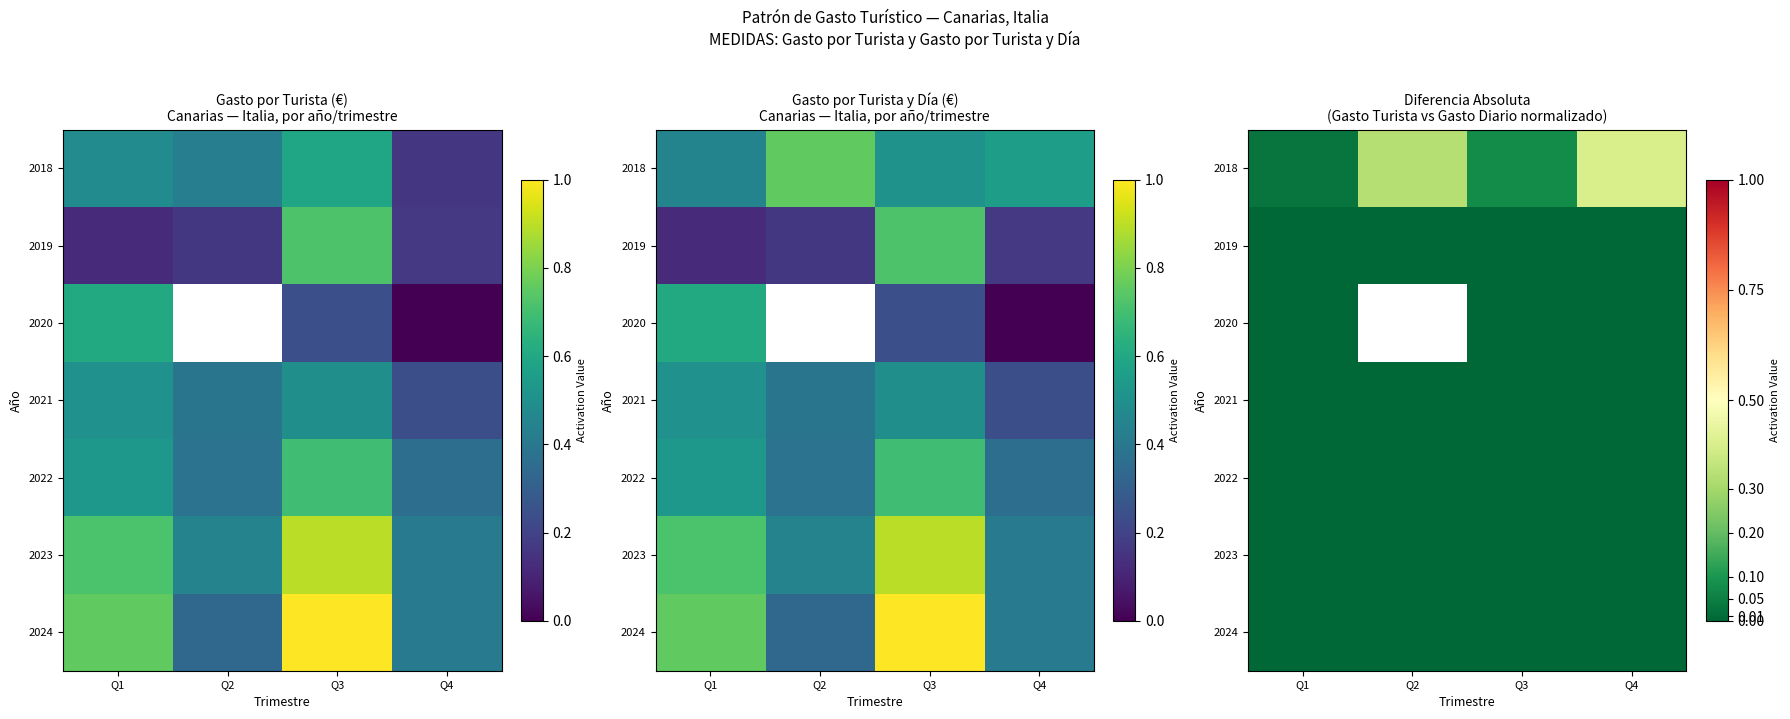

Which series has the largest total across all categories?

2018